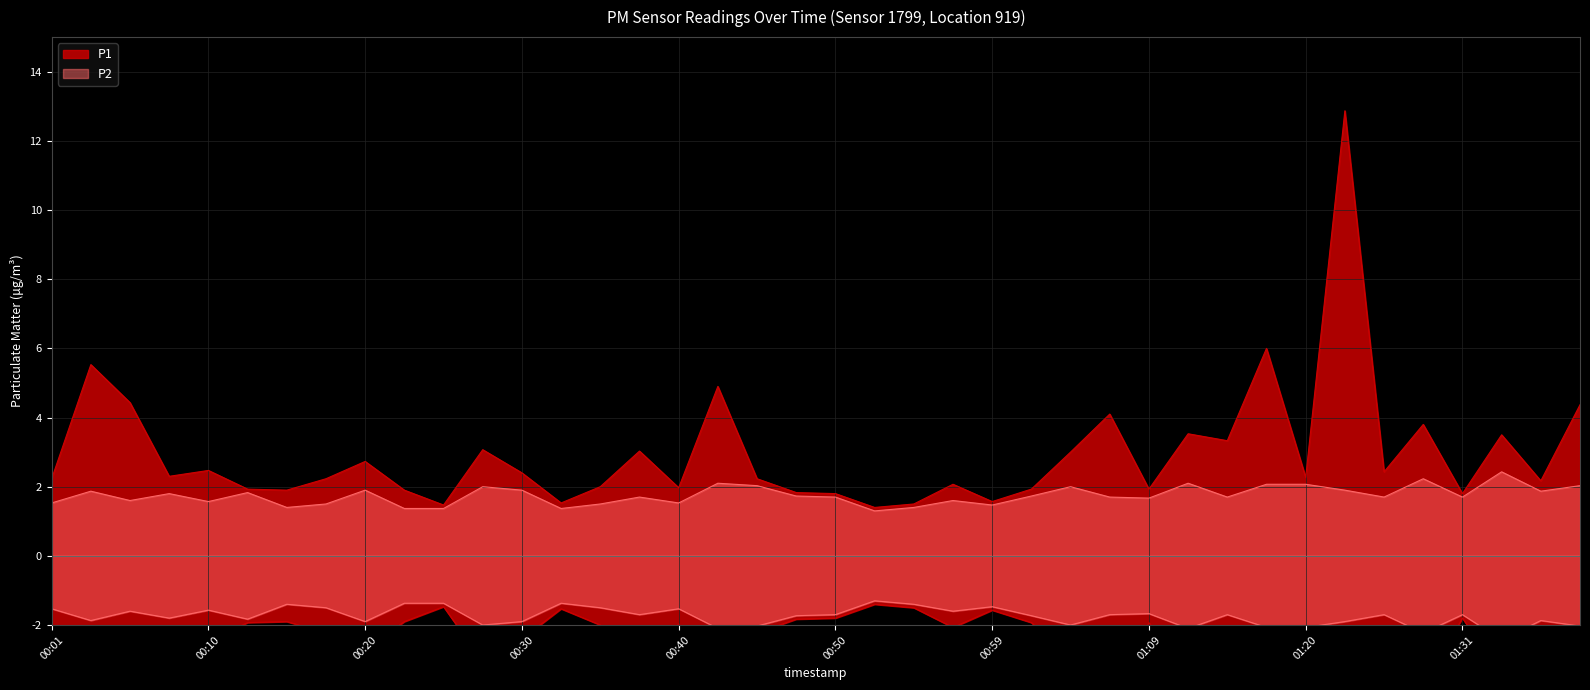

At which category does P2 reach its first local peak?

00:03